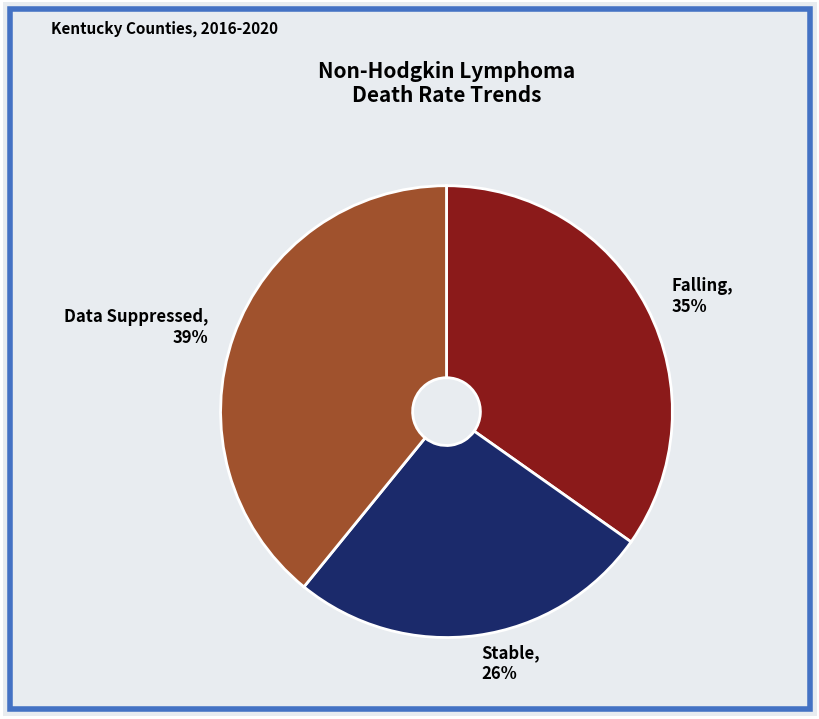

To the nearest percent, what portion does Falling represent?

35%